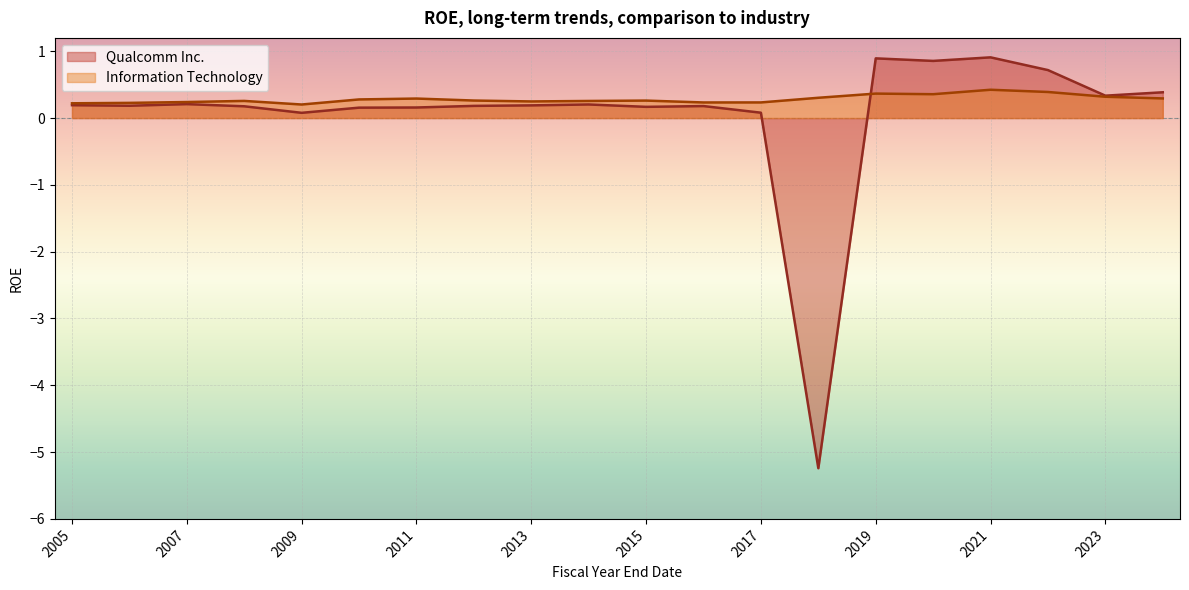

Rank the series at 2021-09-26 from lowest to highest value.

Information Technology, Qualcomm Inc.